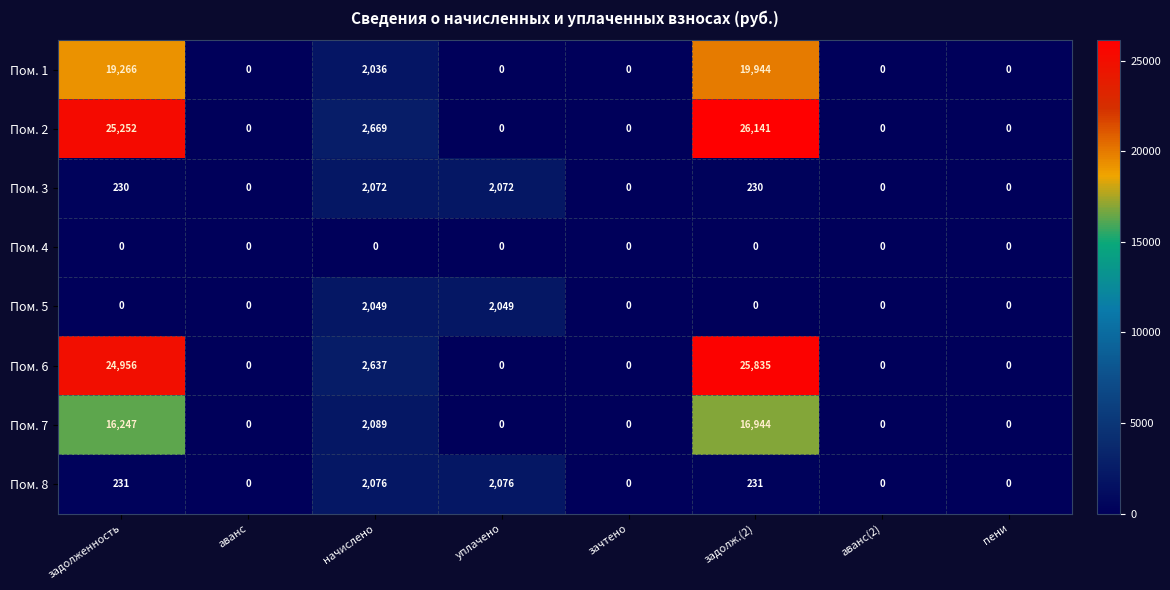

Which series changed the most between аванс and задолж.(2)?

Пом. 2